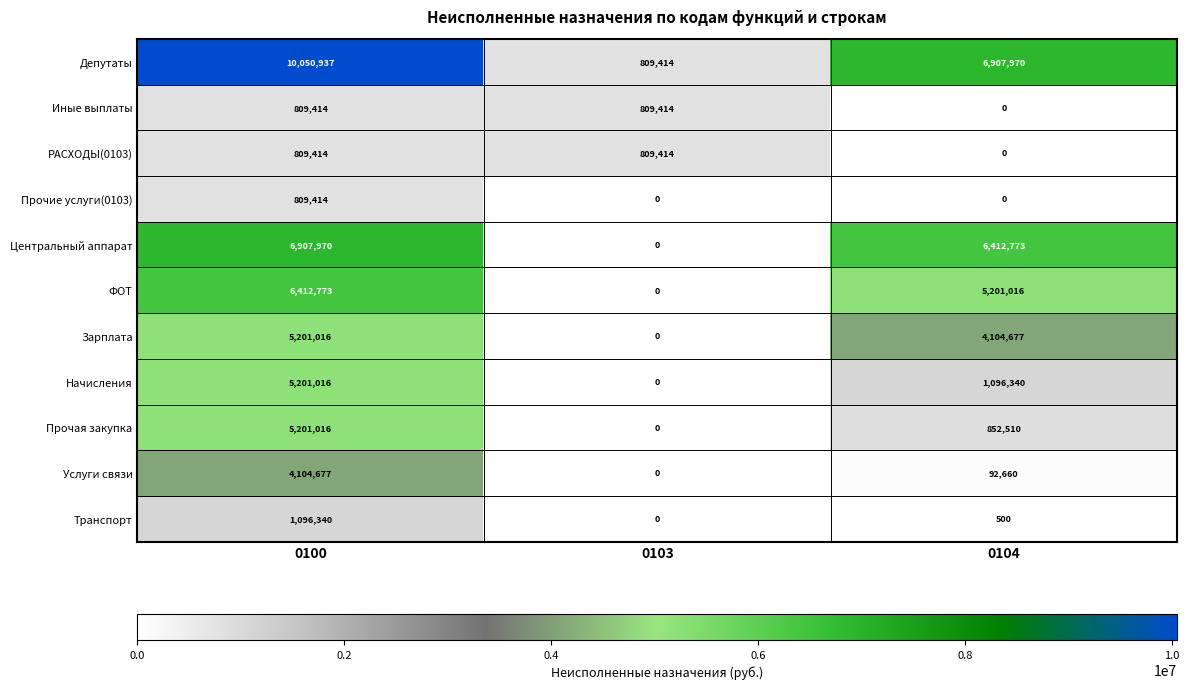

Which series has the largest total across all categories?

Депутаты